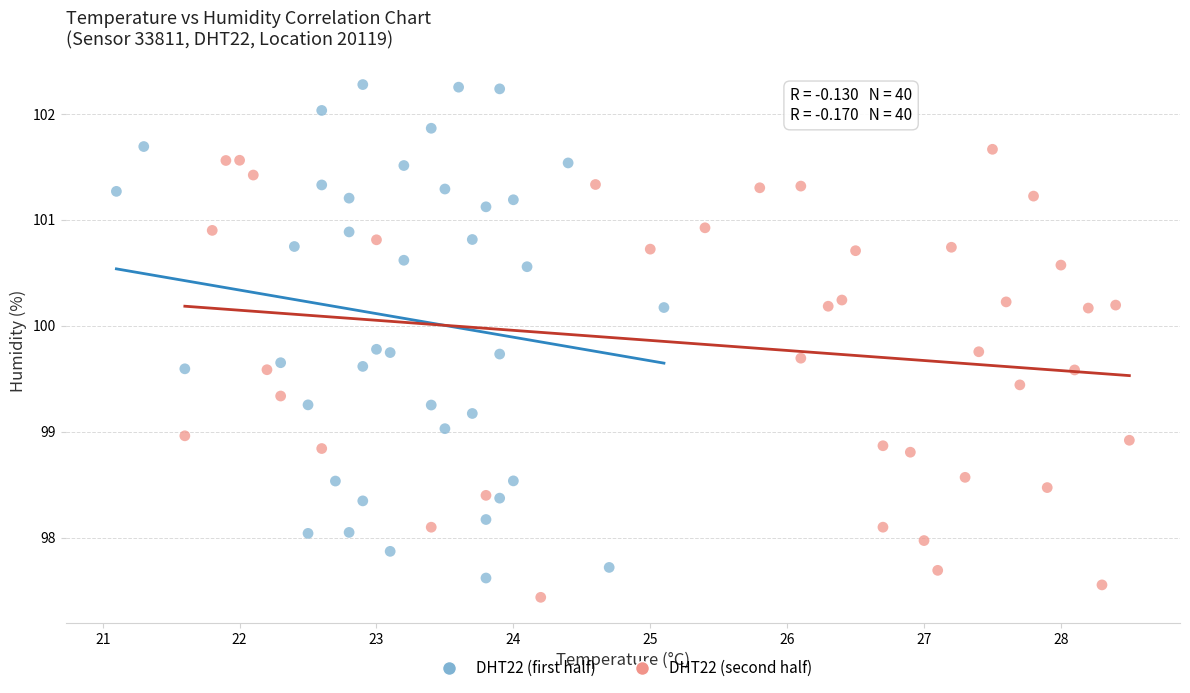

What are all the series names shown in the legend?

DHT22 (first half), DHT22 (second half)